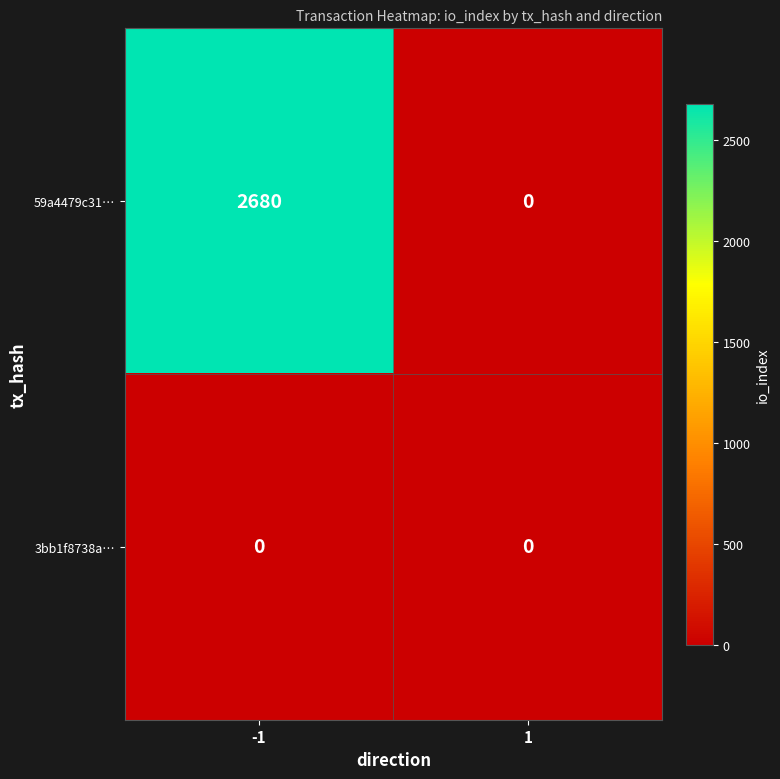

Which series has the widest spread of values?

59a4479c31…